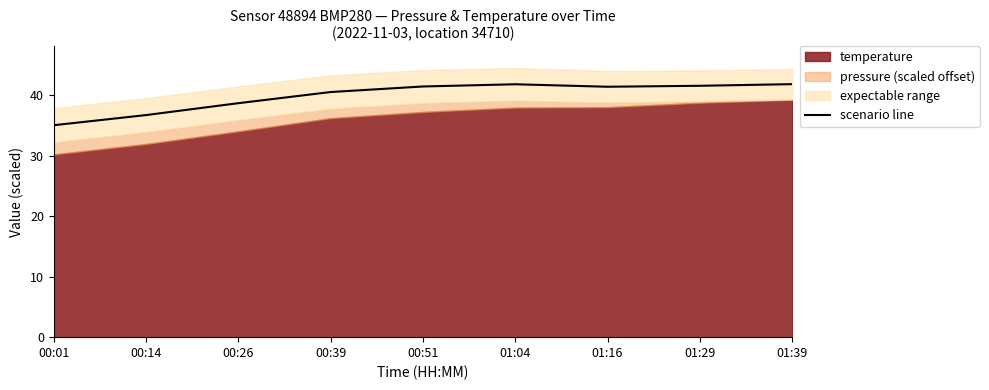

True or false: scenario line has a value of 41.8 at 01:39.

True